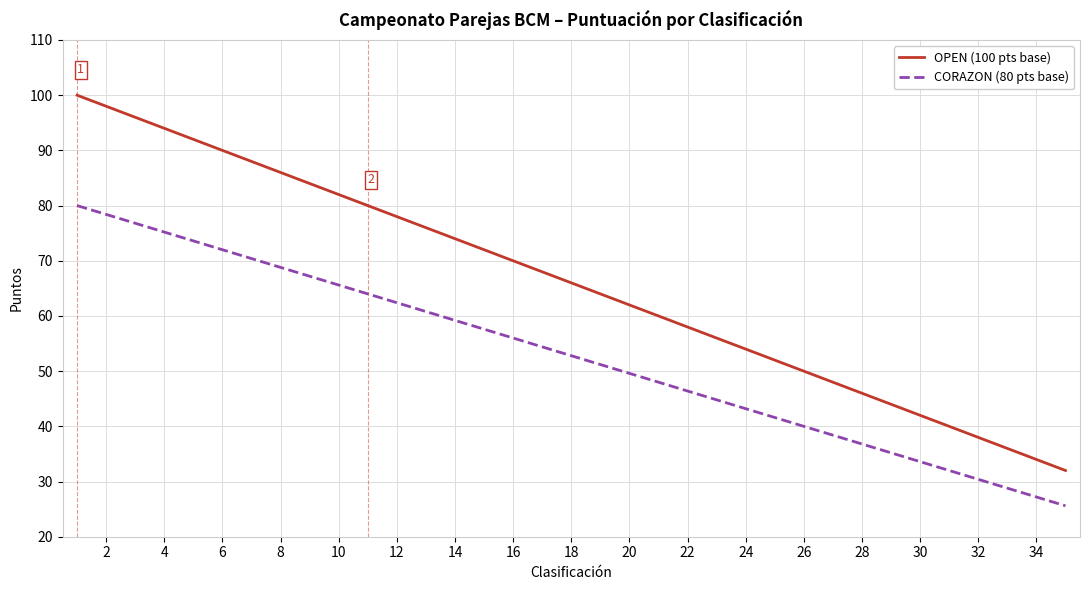

How many categories are shown in the chart?

35